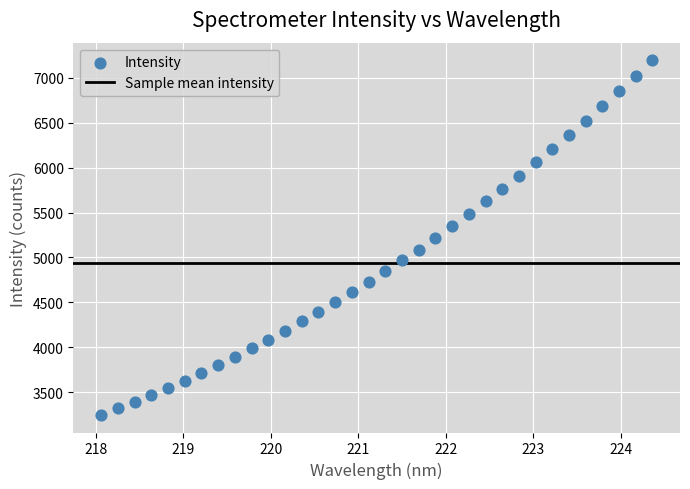

What is the range of Y values (max minus min)?

3945.2